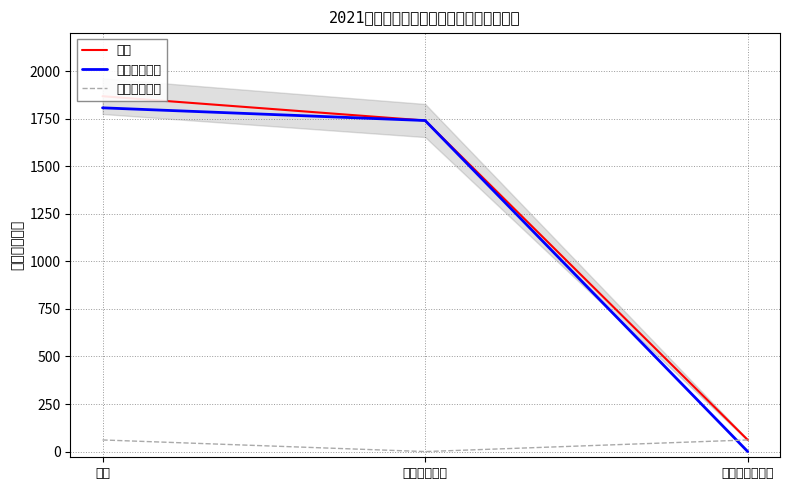

Which series has the widest spread of values?

合计